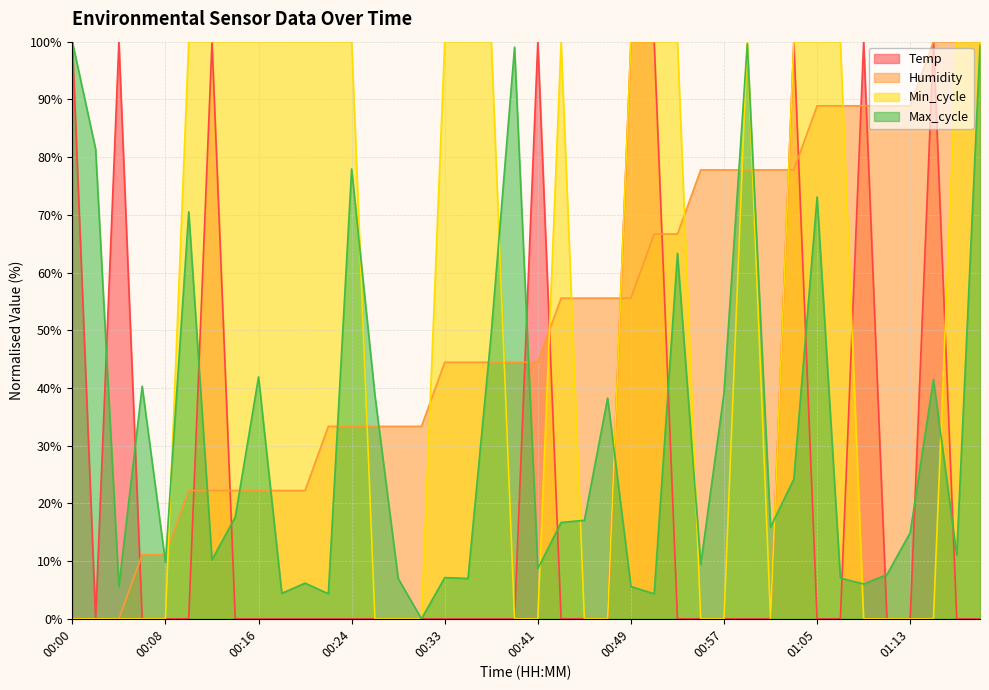

True or false: Humidity has more than 2 points higher than both neighbors.

False